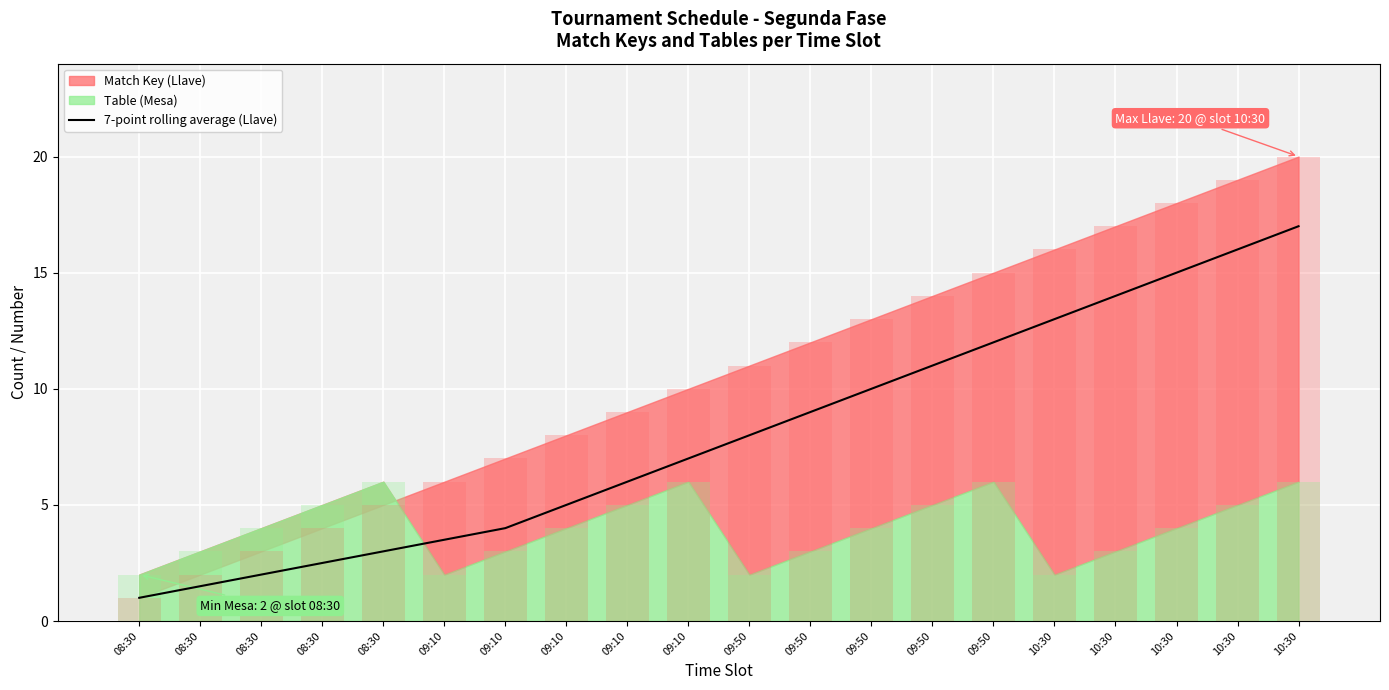

Reading left to right, list all the values displayed in this chart.

08:30=1.0	08:30=1.5	08:30=2.0	08:30=2.5	08:30=3.0	09:10=3.5	09:10=4.0	09:10=5.0	09:10=6.0	09:10=7.0	09:50=8.0	09:50=9.0	09:50=10.0	09:50=11.0	09:50=12.0	10:30=13.0	10:30=14.0	10:30=15.0	10:30=16.0	10:30=17.0